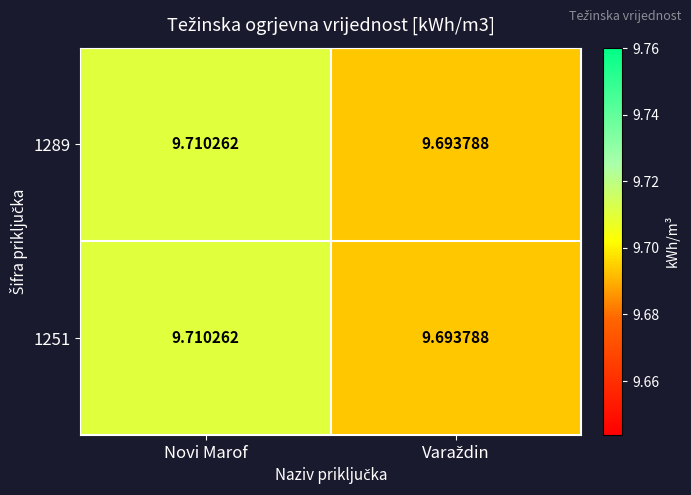

At which category is the sum across all series the highest?

Novi Marof